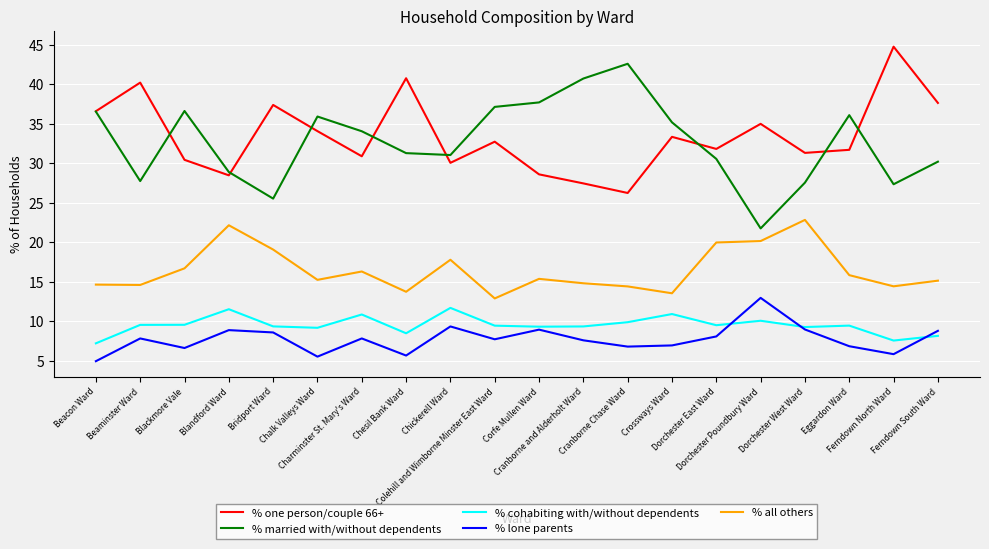

Which series has the largest total across all categories?

% one person/couple 66+